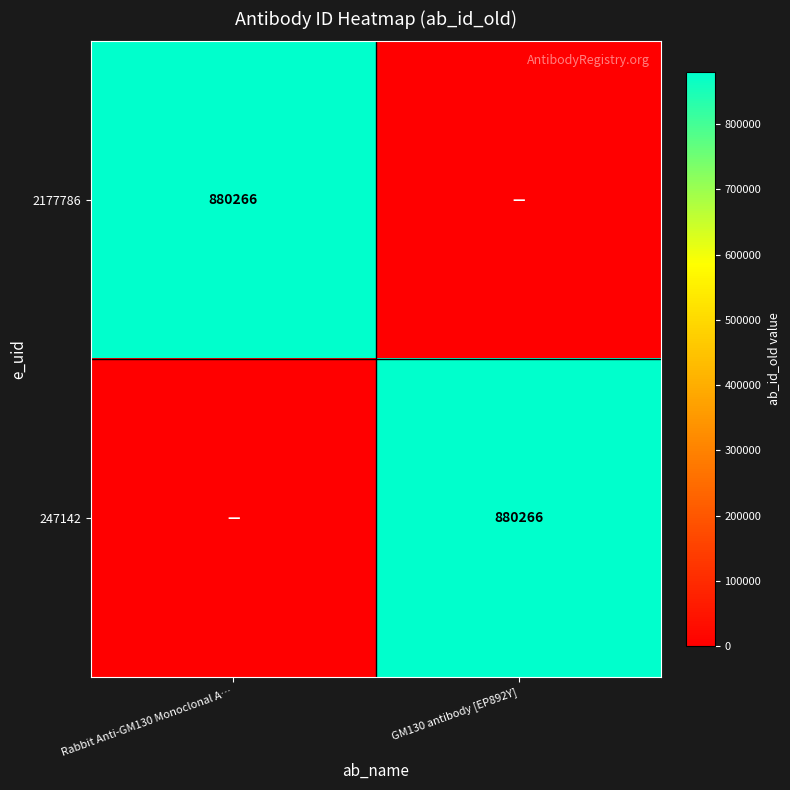

How many categories are shown in the chart?

2